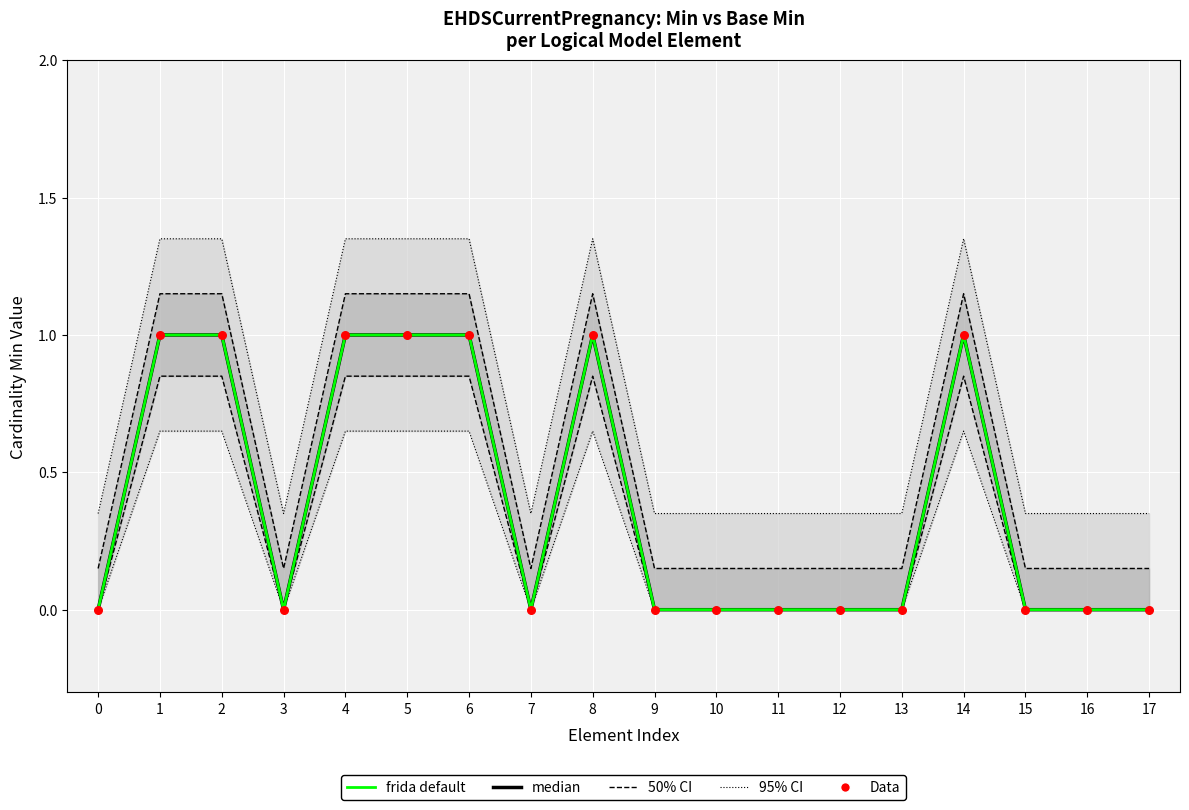

Which series reaches the minimum Y coordinate?

median